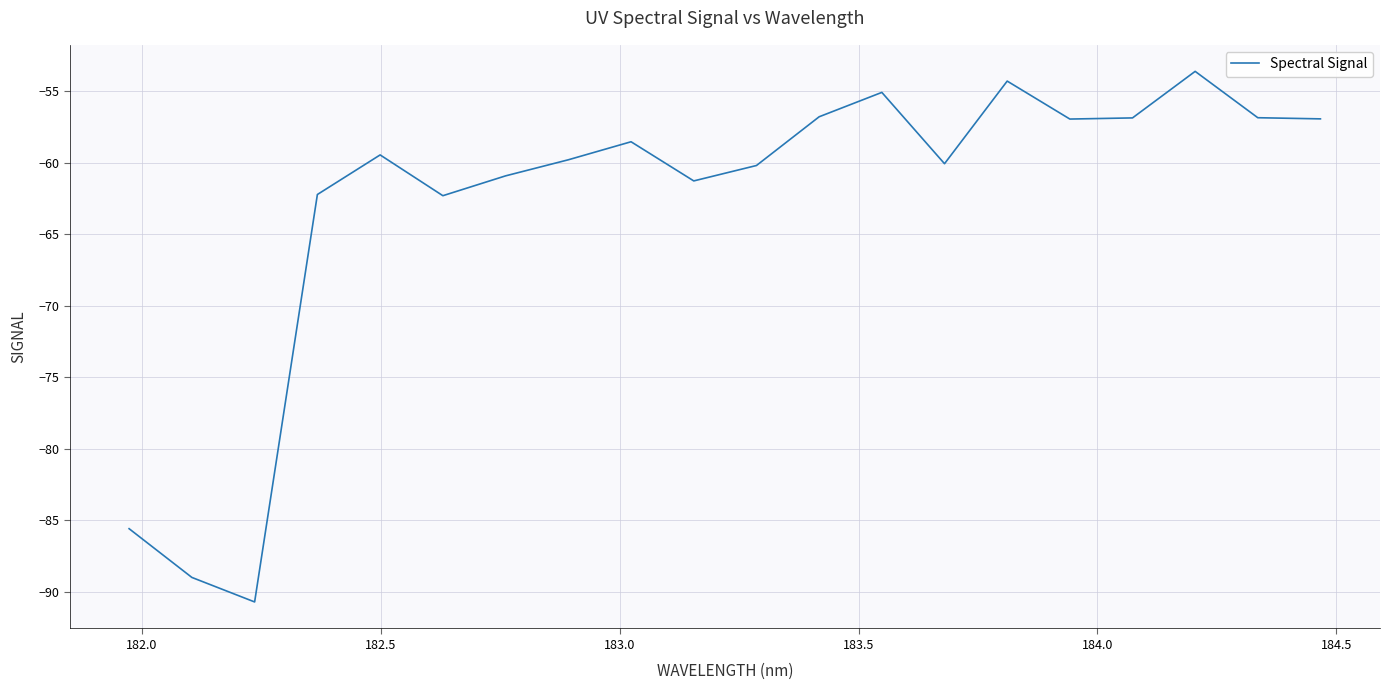

What is the sum of all values?

-1257.7